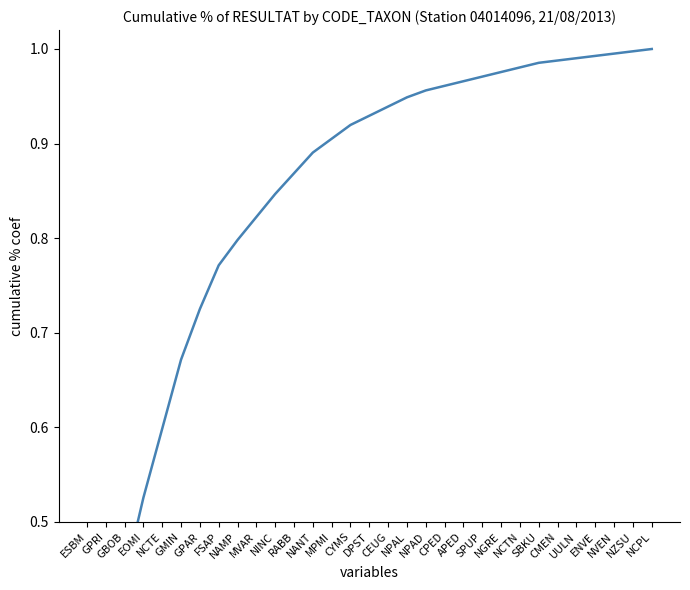

True or false: the data shows 0.2 at ESBM.

True